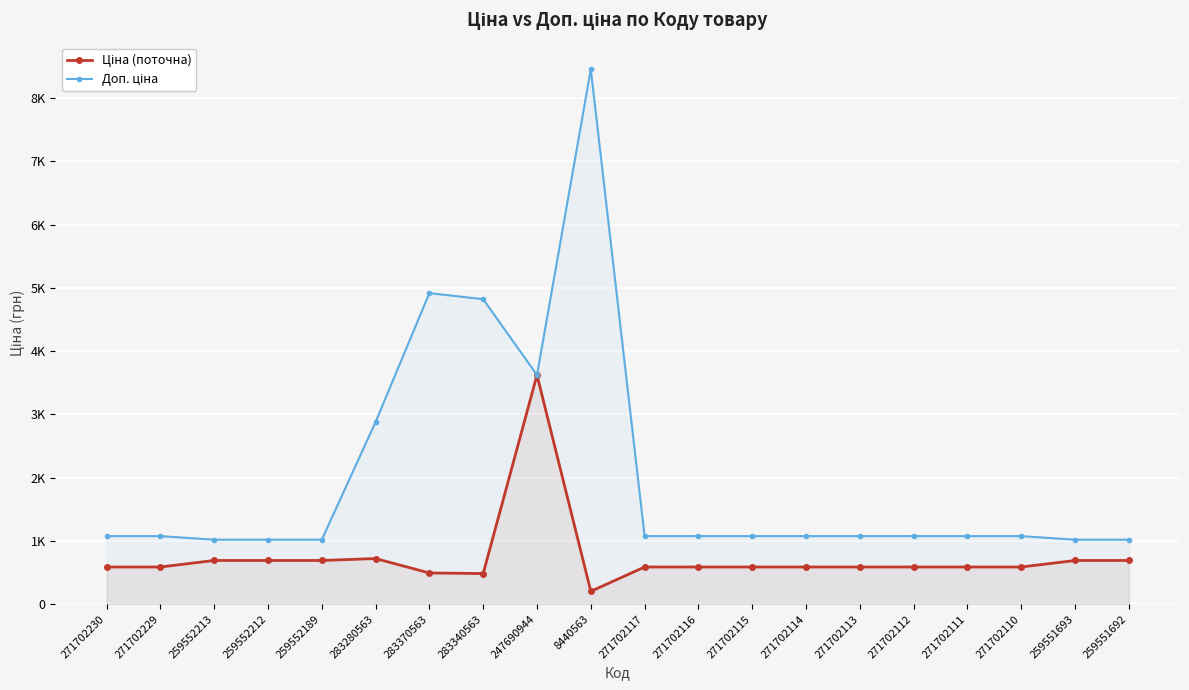

At how many categories does at least one series exceed 3742?

3